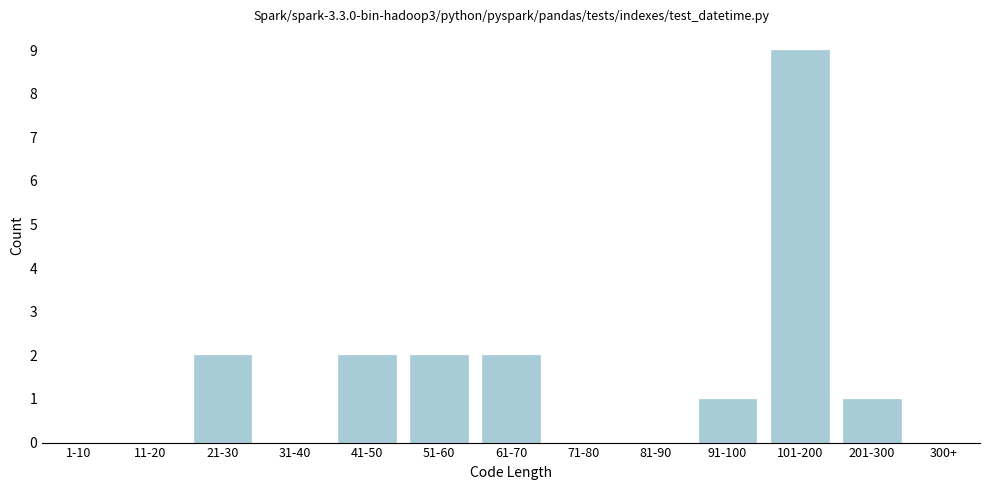

Reading left to right, transcribe all the data shown in this chart.

1-10=0	11-20=0	21-30=2	31-40=0	41-50=2	51-60=2	61-70=2	71-80=0	81-90=0	91-100=1	101-200=9	201-300=1	300+=0